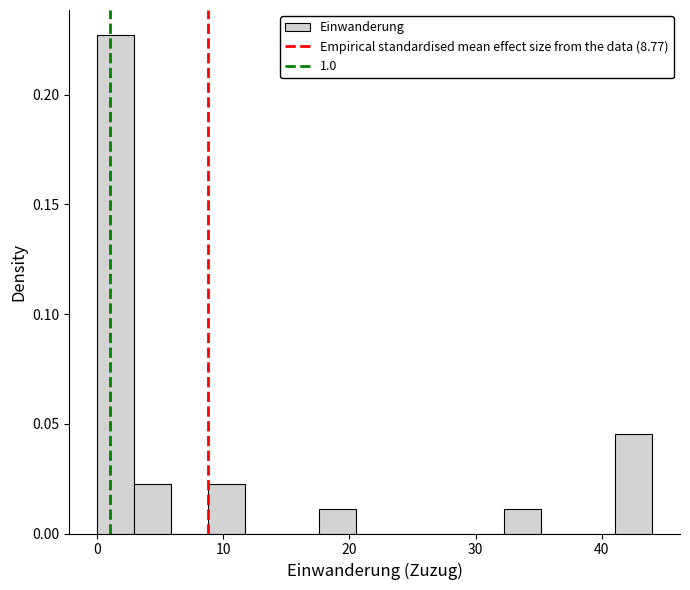

Read against the x-axis, roughly where is the centre of the tallest bar?

1